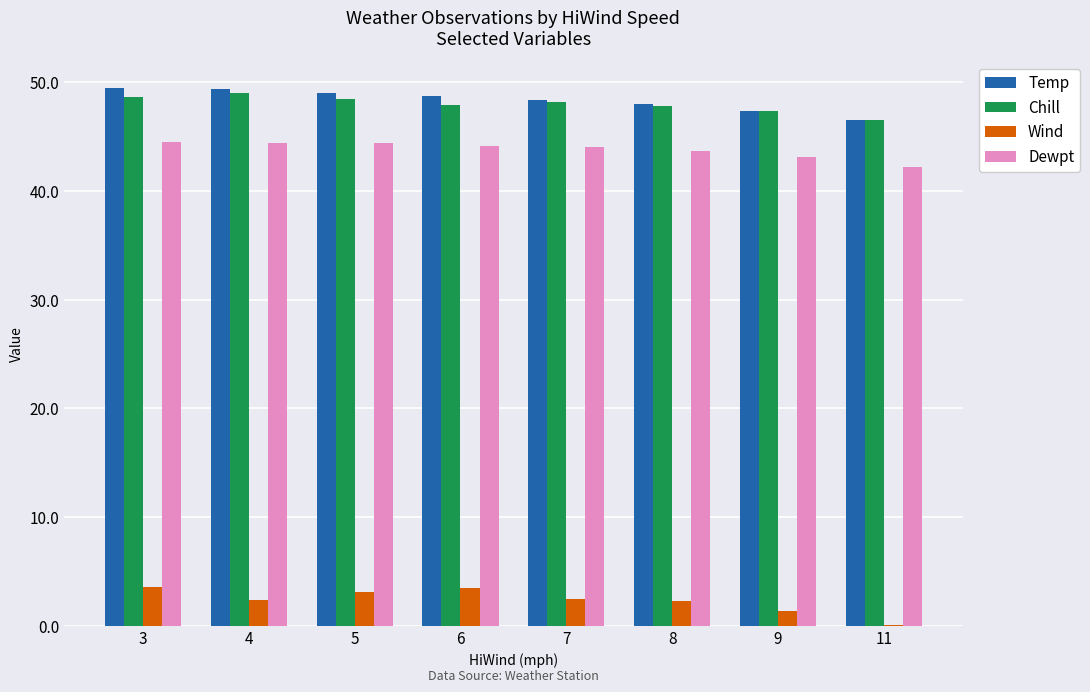

Is the value of Dewpt at 4 greater than the value of Chill at 7?

No